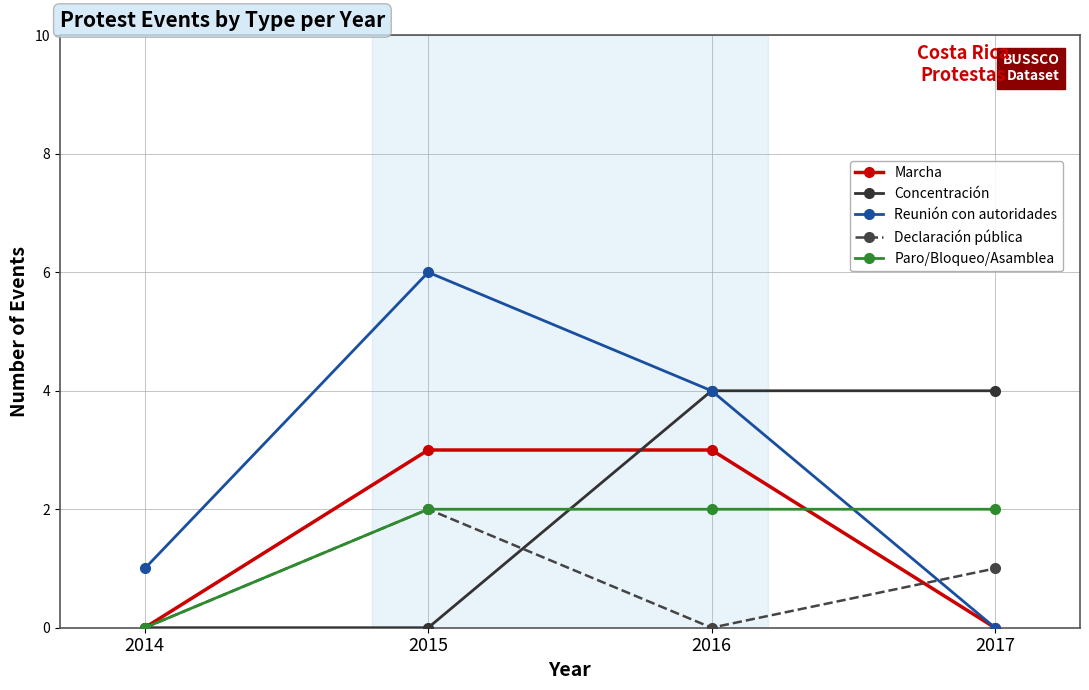

True or false: Marcha has a value of -1 at 2017.

False